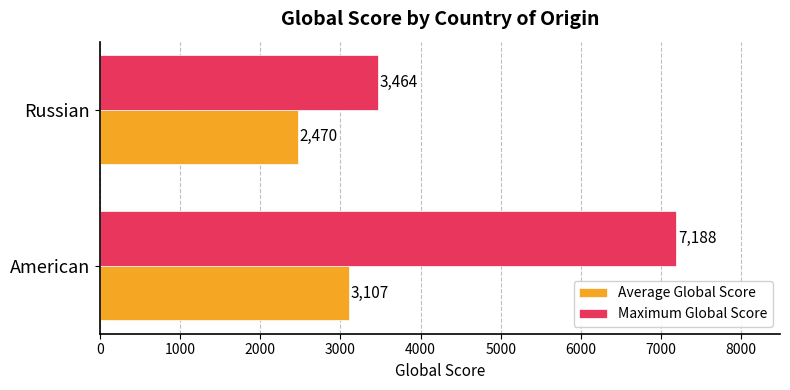

What are all the series names shown in the legend?

Average Global Score, Maximum Global Score